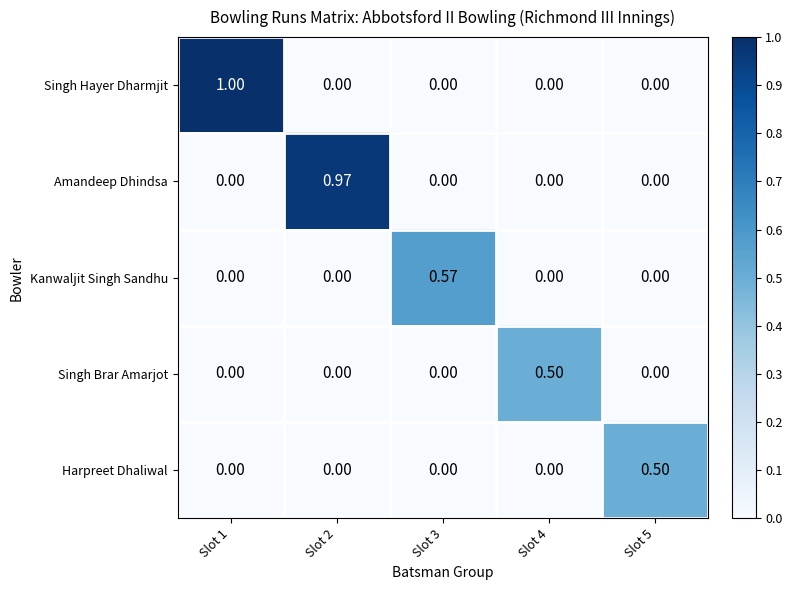

Which series has the largest total across all categories?

Singh Hayer Dharmjit